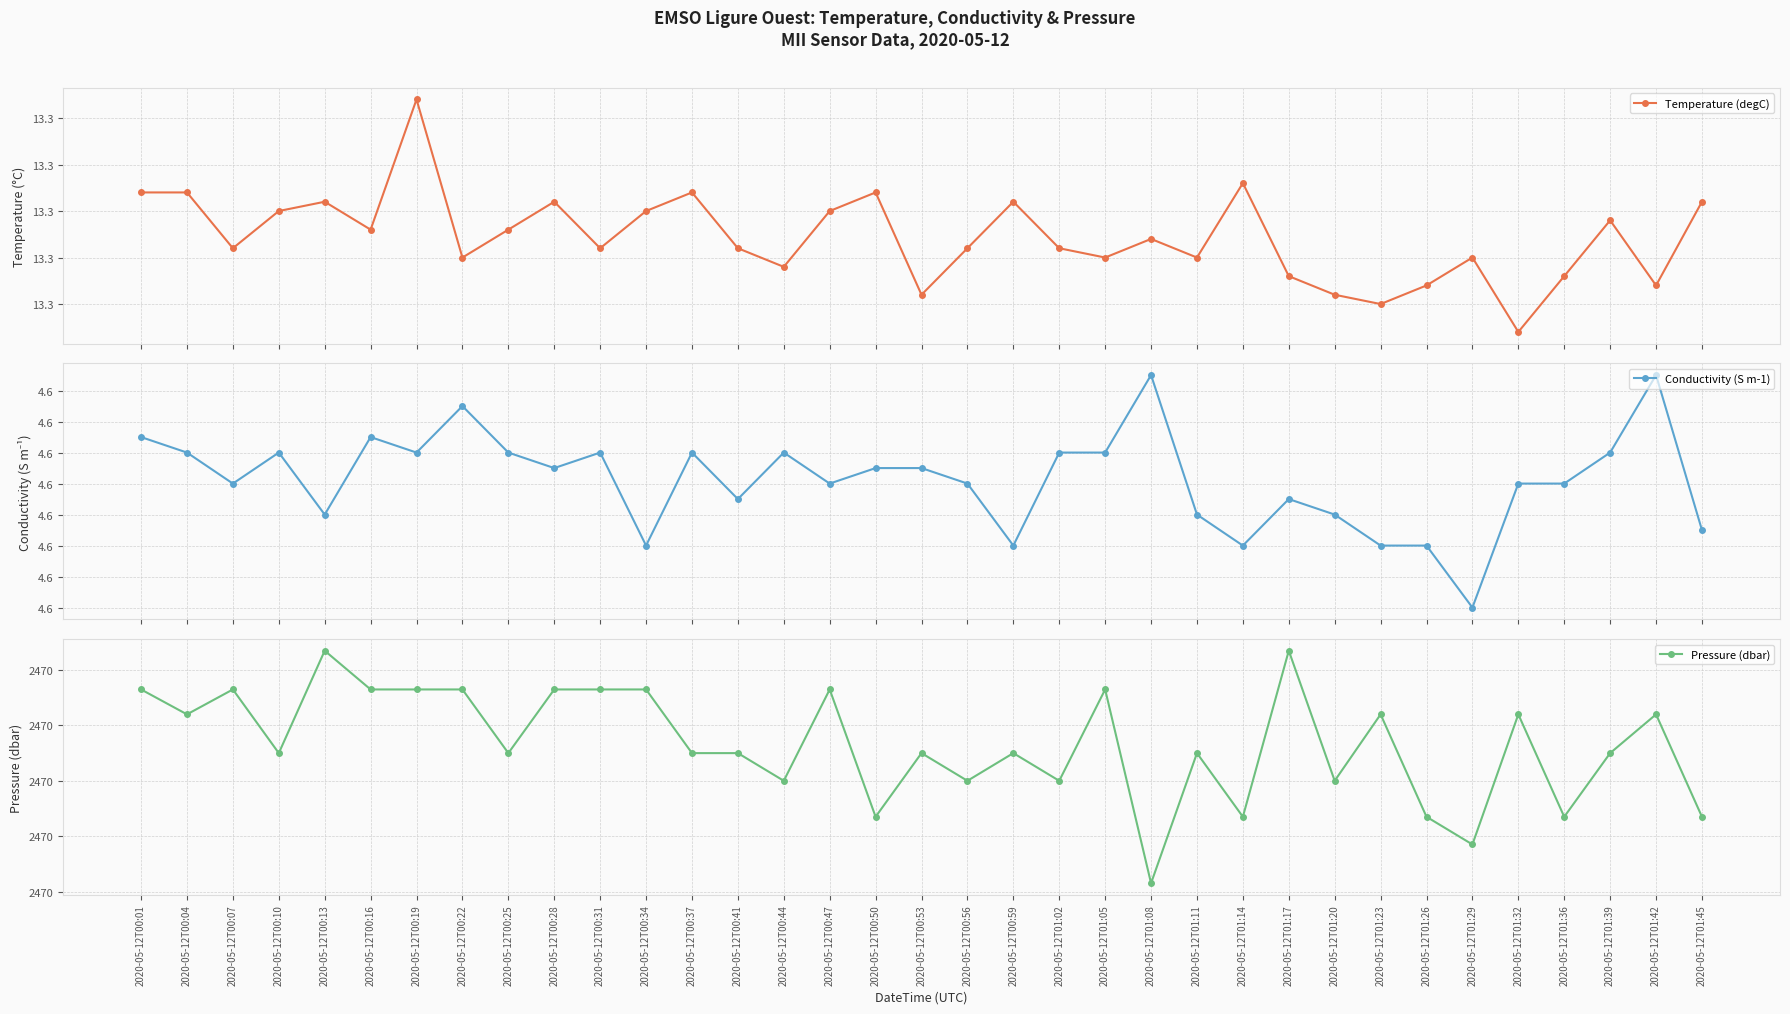

True or false: Temperature (degC) and Pressure (dbar) intersect in this chart.

False